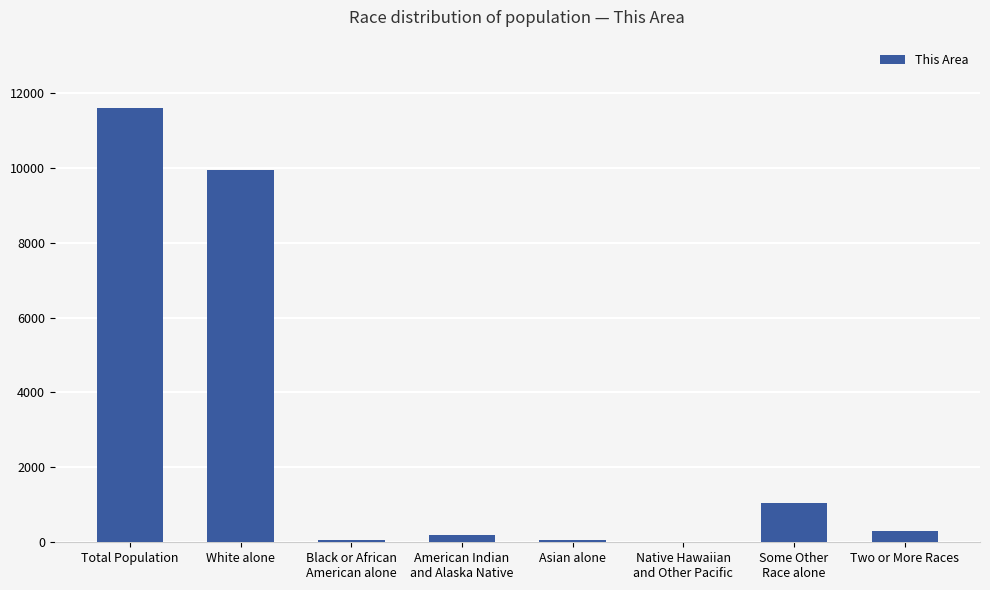

At which label is the value closest to 5807?

White alone